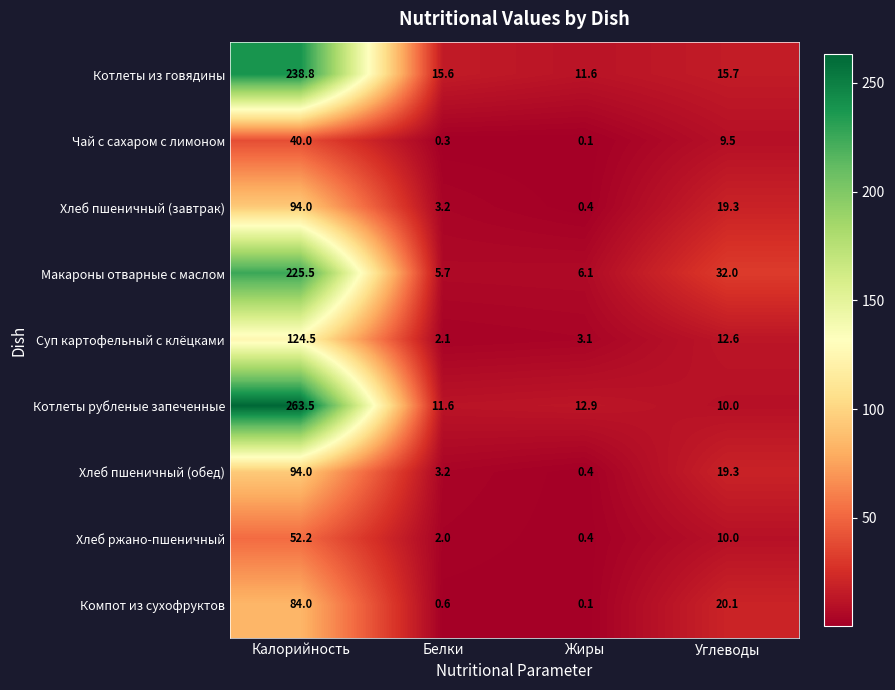

The Котлеты из говядины series shows 11.6 at Жиры. True or false?

True